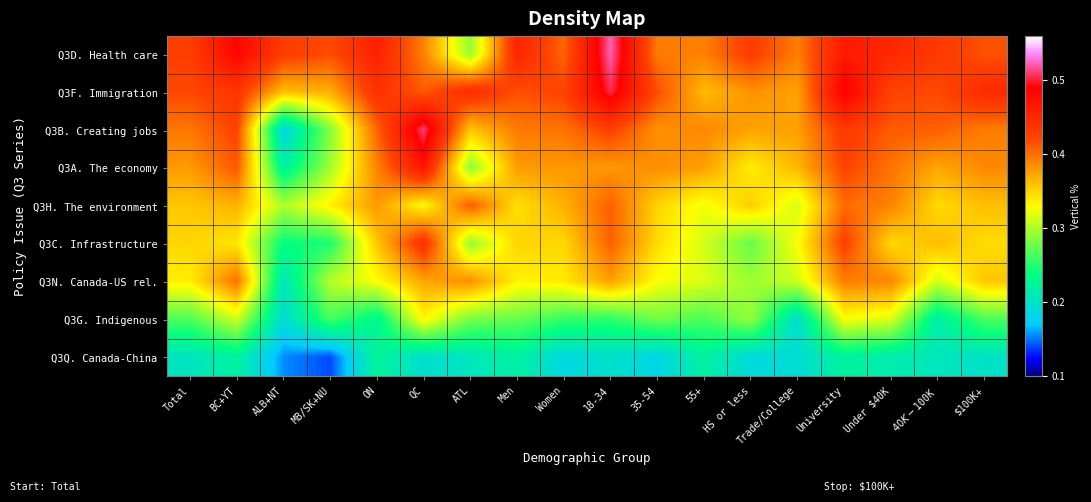

Rank the series by their maximum value, from lowest to highest.

Q3Q. Canada-China, Q3G. Indigenous, Q3N. Canada-US rel., Q3H. The environment, Q3C. Infrastructure, Q3A. The economy, Q3F. Immigration, Q3B. Creating jobs, Q3D. Health care